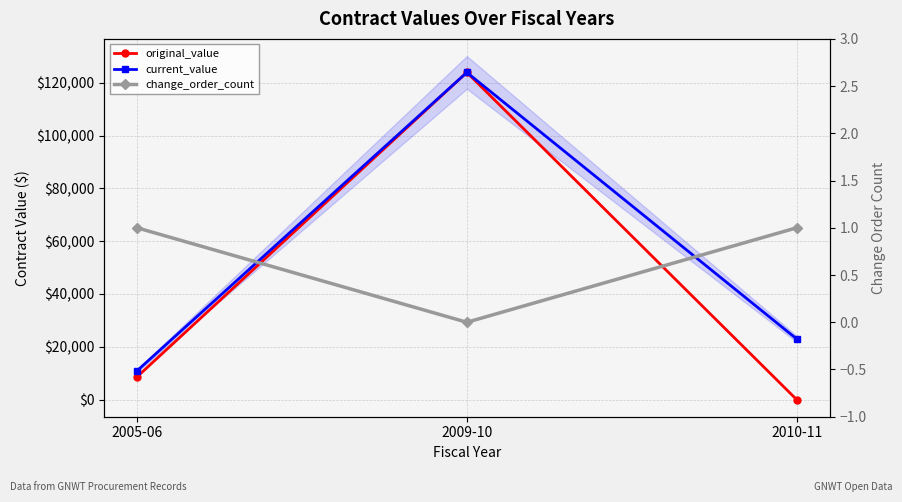

List the series in order of their overall mean, highest first.

current_value, original_value, change_order_count